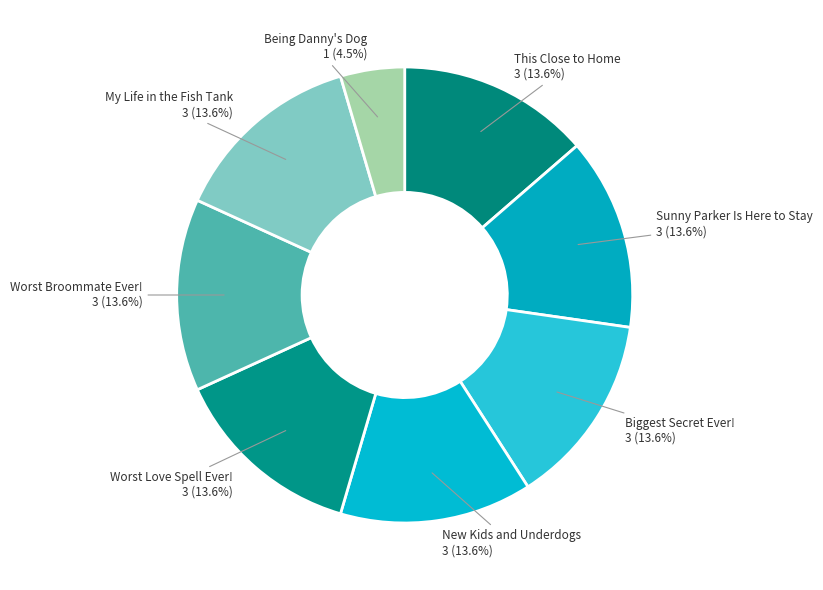

Combined, do My Life in the Fish Tank and This Close to Home account for over 50%?

No